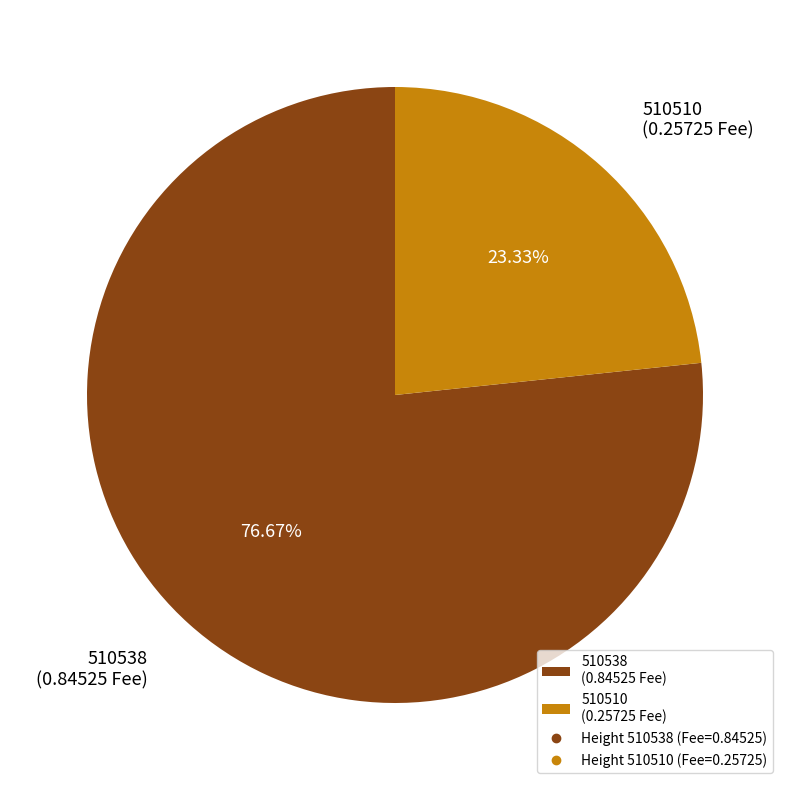

What is the majority slice?

510538